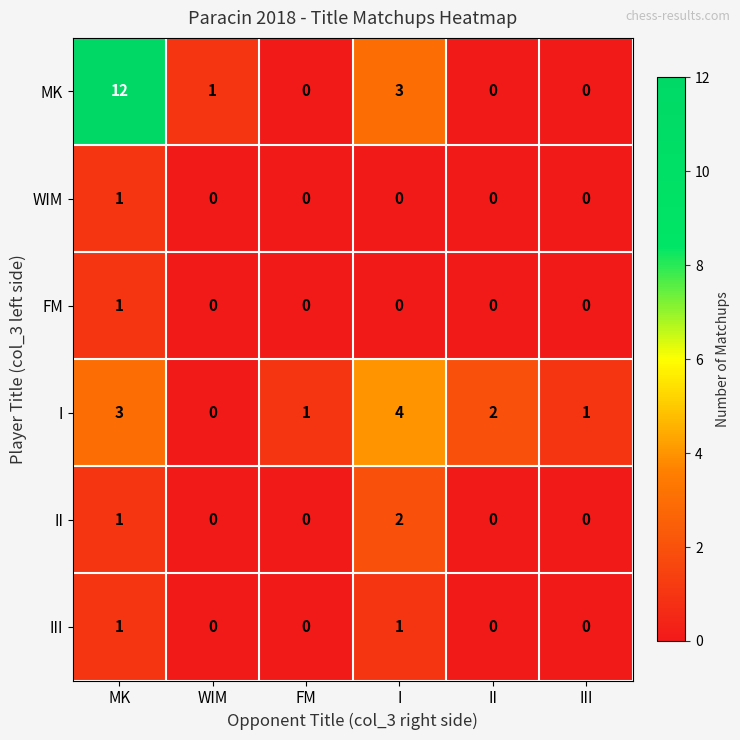

How many series are shown in this chart?

6